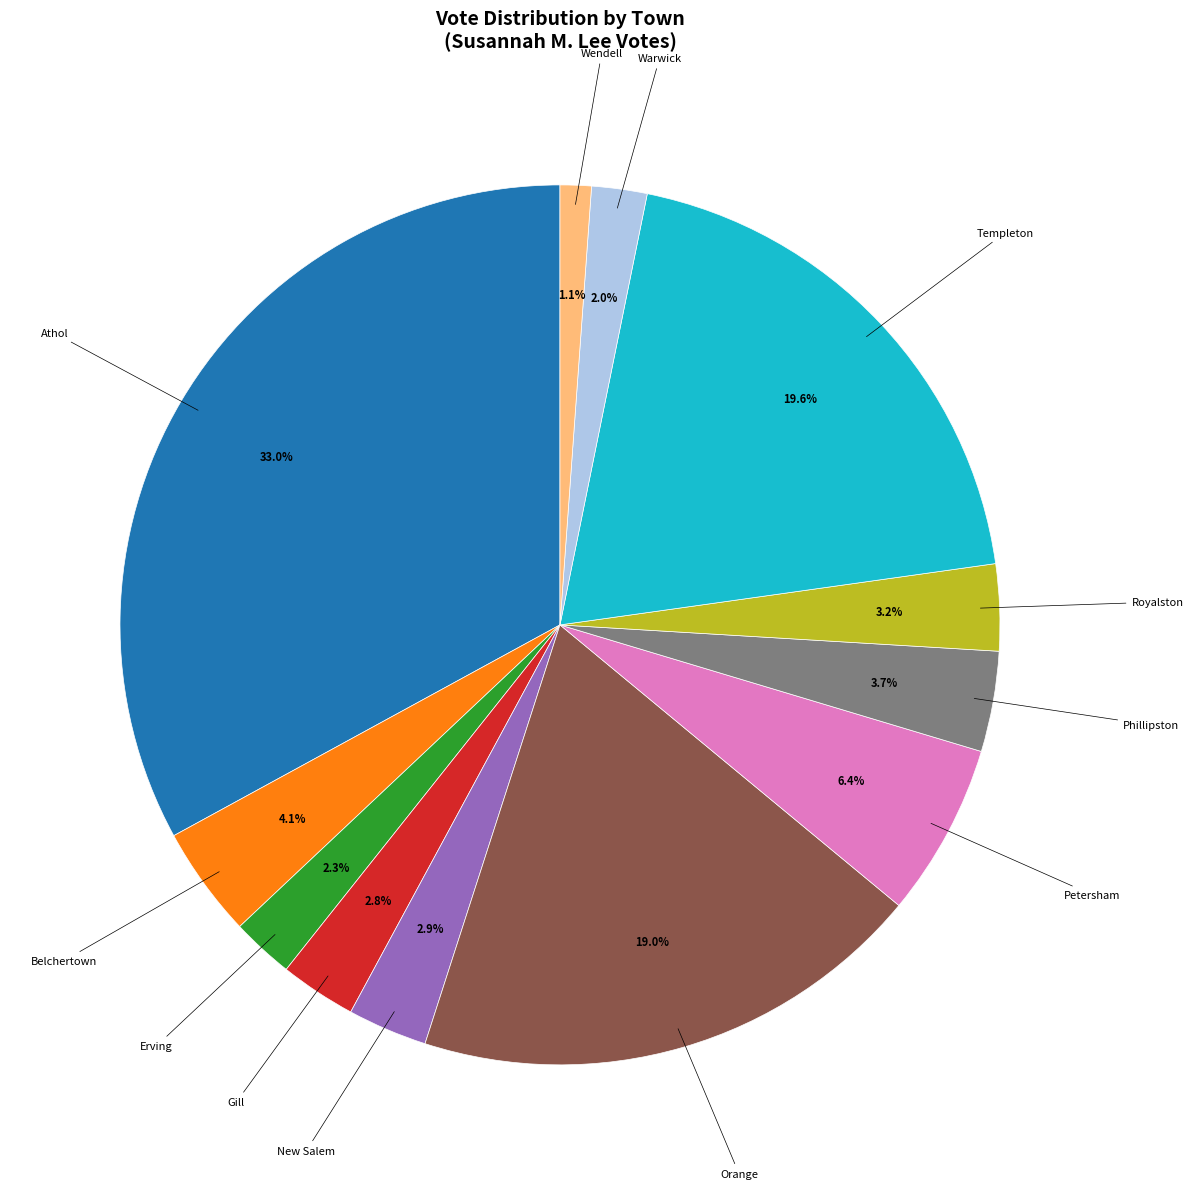

Is there any slice that represents more than half of the pie?

No